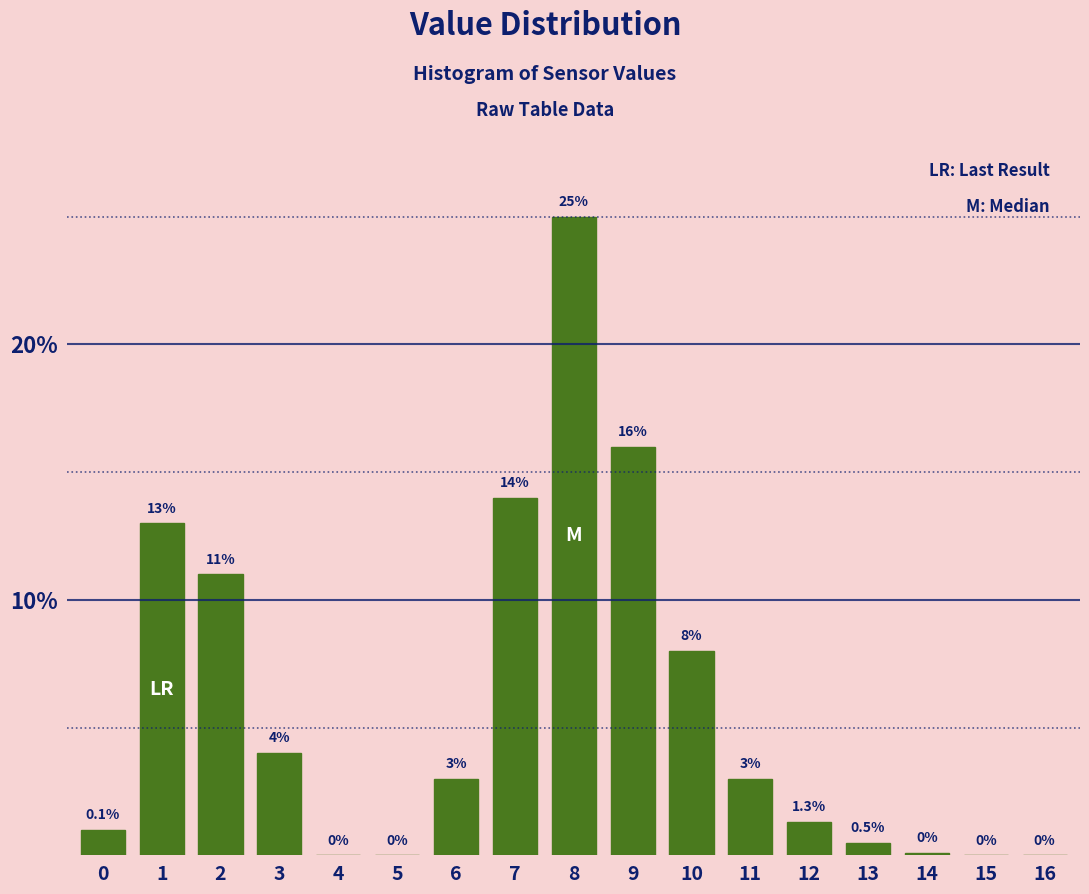

Reading right to left, extract all data points from this chart.

16=0.0	15=0.0	14=0.1	13=0.5	12=1.3	11=3.0	10=8.0	9=16.0	8=25.0	7=14.0	6=3.0	5=0.0	4=0.0	3=4.0	2=11.0	1=13.0	0=1.0